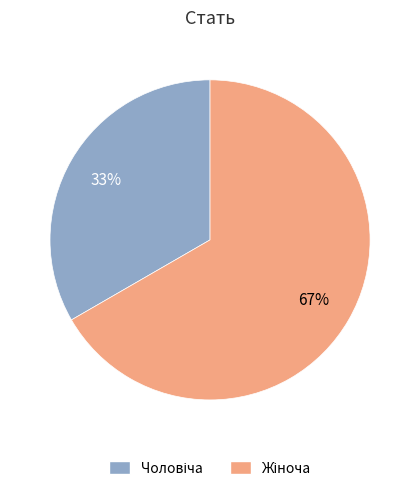

Is there any slice that represents more than half of the pie?

Yes